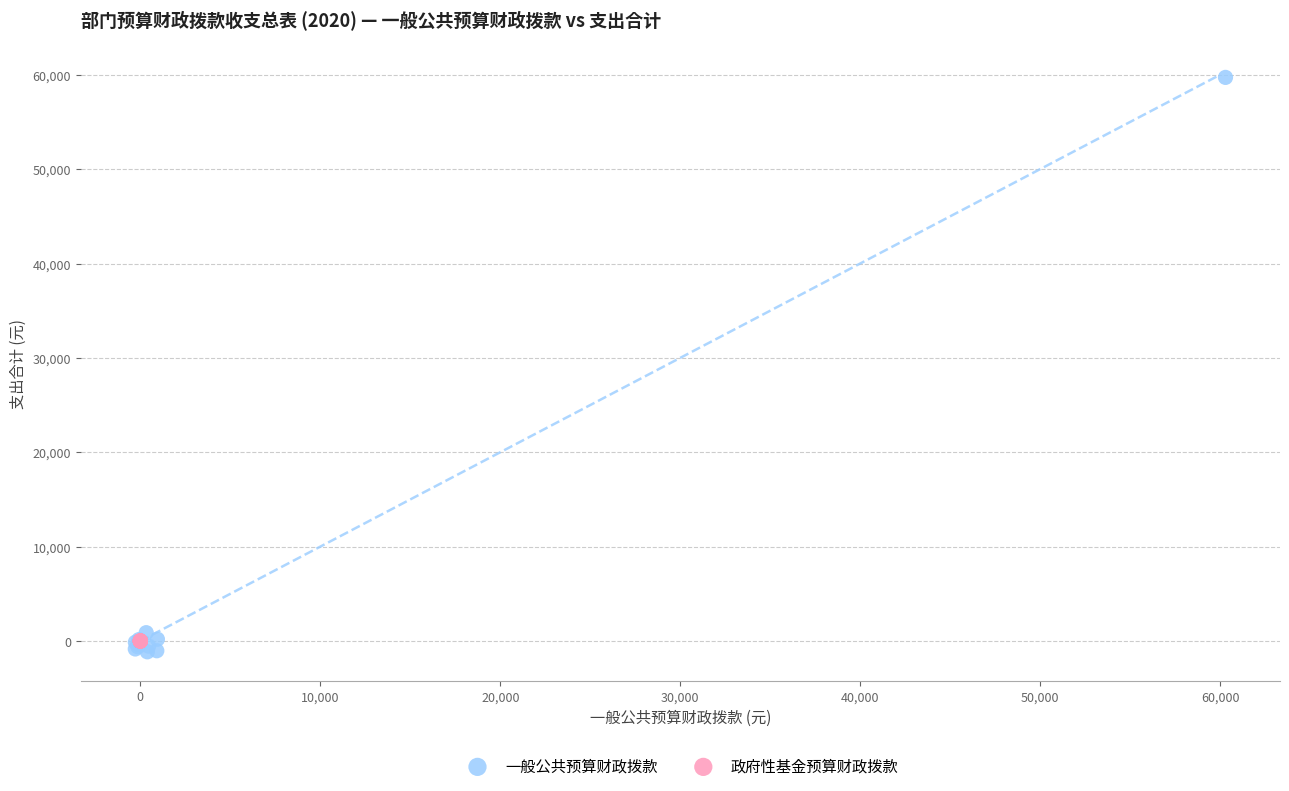

Which series reaches the maximum Y coordinate?

一般公共预算财政拨款